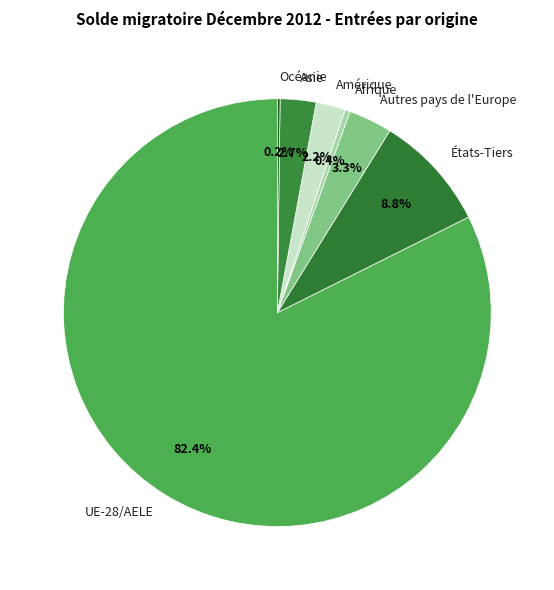

Which category has the biggest portion of the pie?

UE-28/AELE